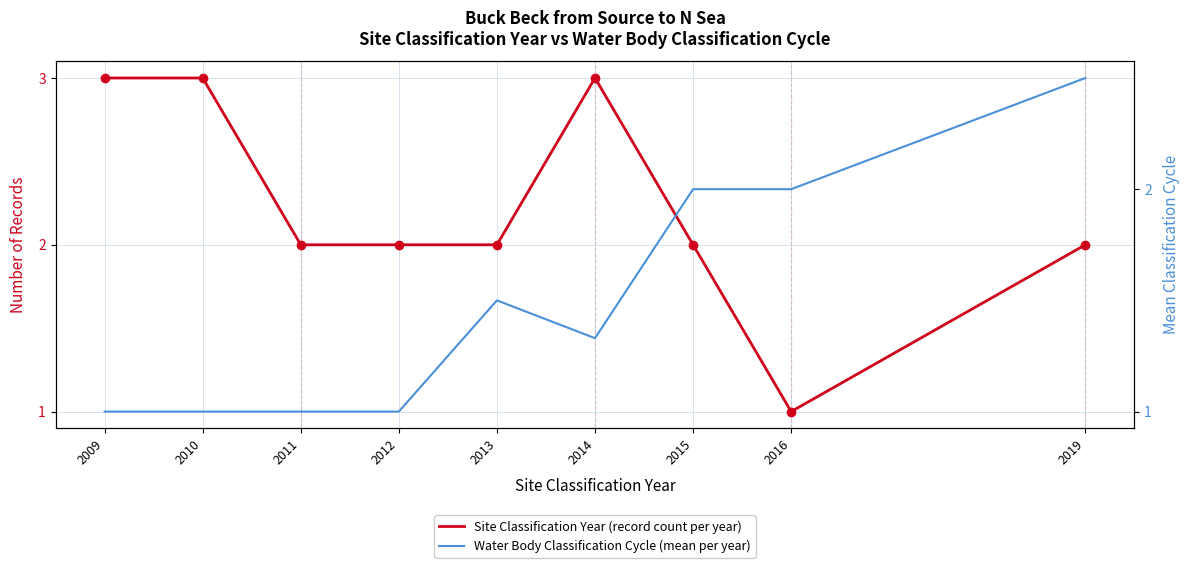

What is the maximum value for Site Classification Year (record count per year)?

3.0